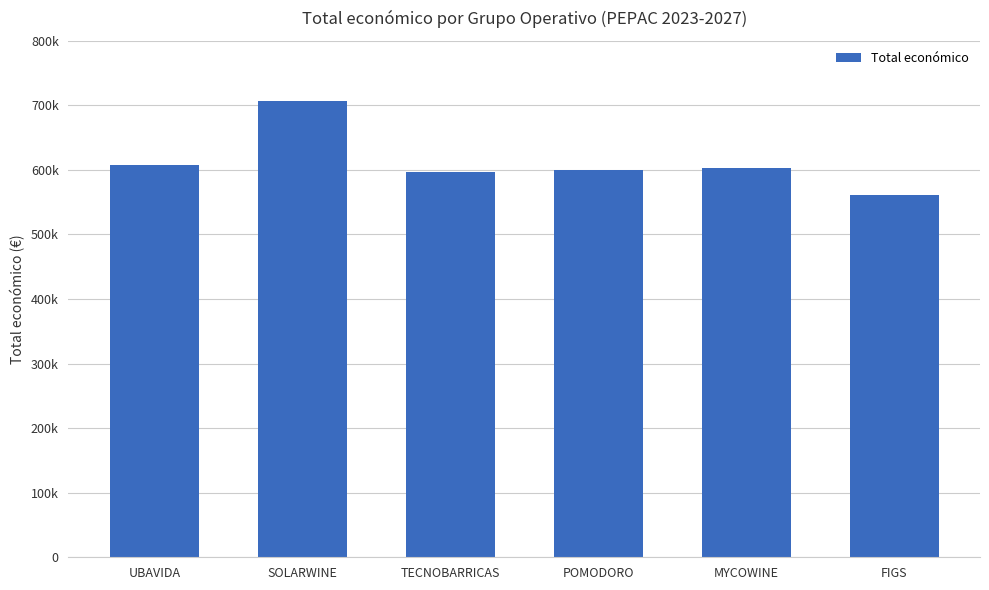

Are the bars horizontal?

No